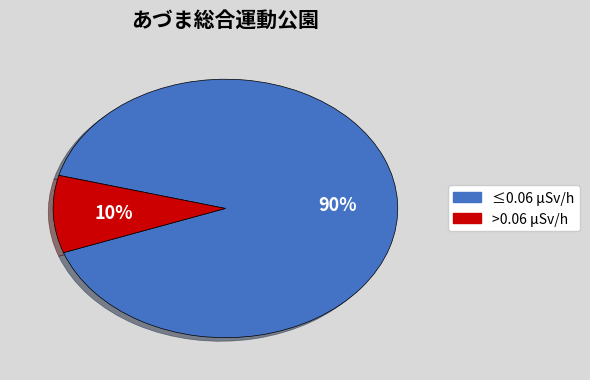

Is there any slice that represents more than half of the pie?

Yes